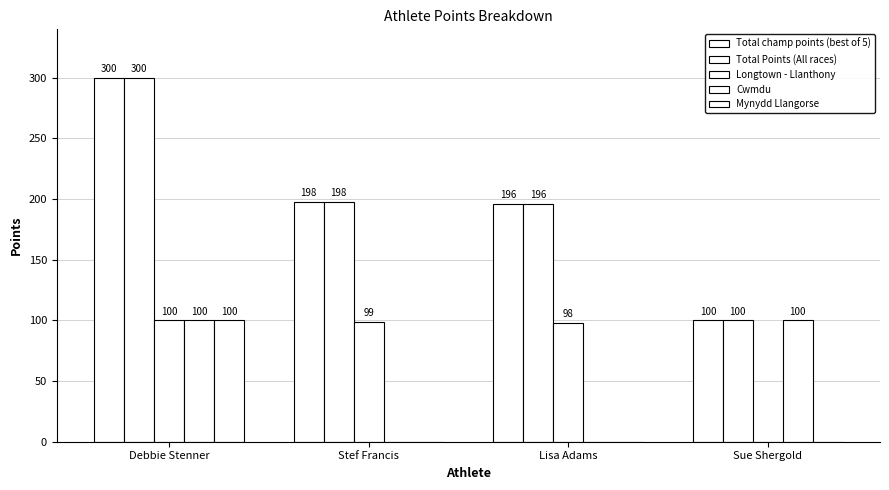

What is the highest value of the Cwmdu series?

100